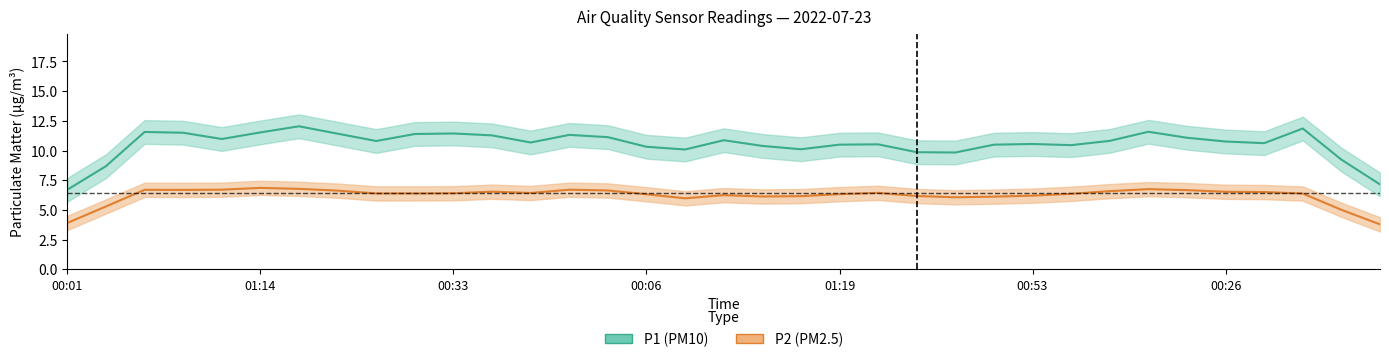

List the series in order of their overall mean, highest first.

P1, P2